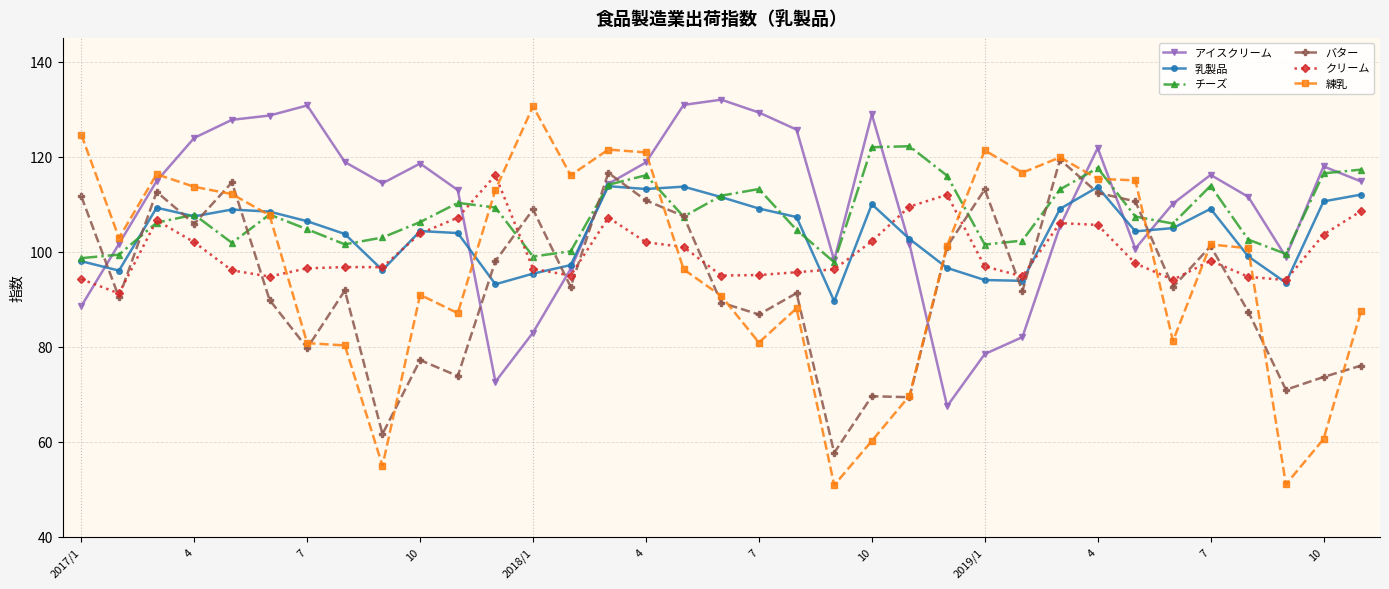

Which series has the widest spread of values?

練乳